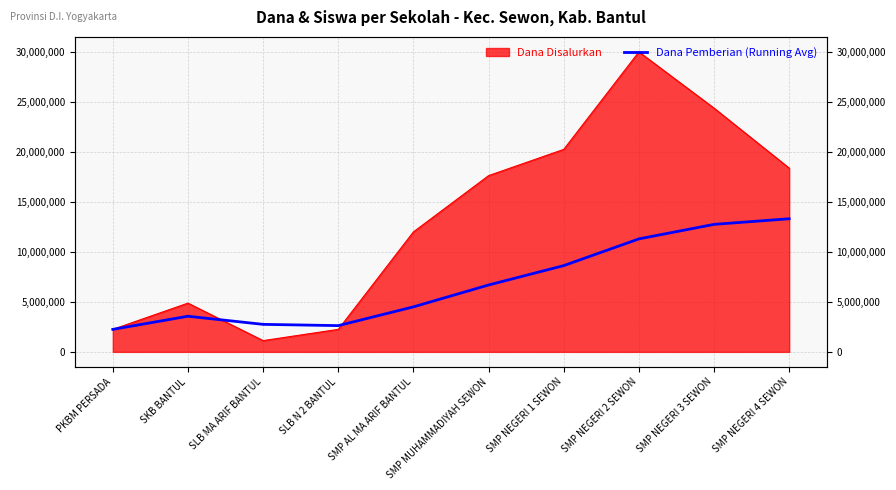

What is the label of the 4th point from the right?

SMP NEGERI 1 SEWON